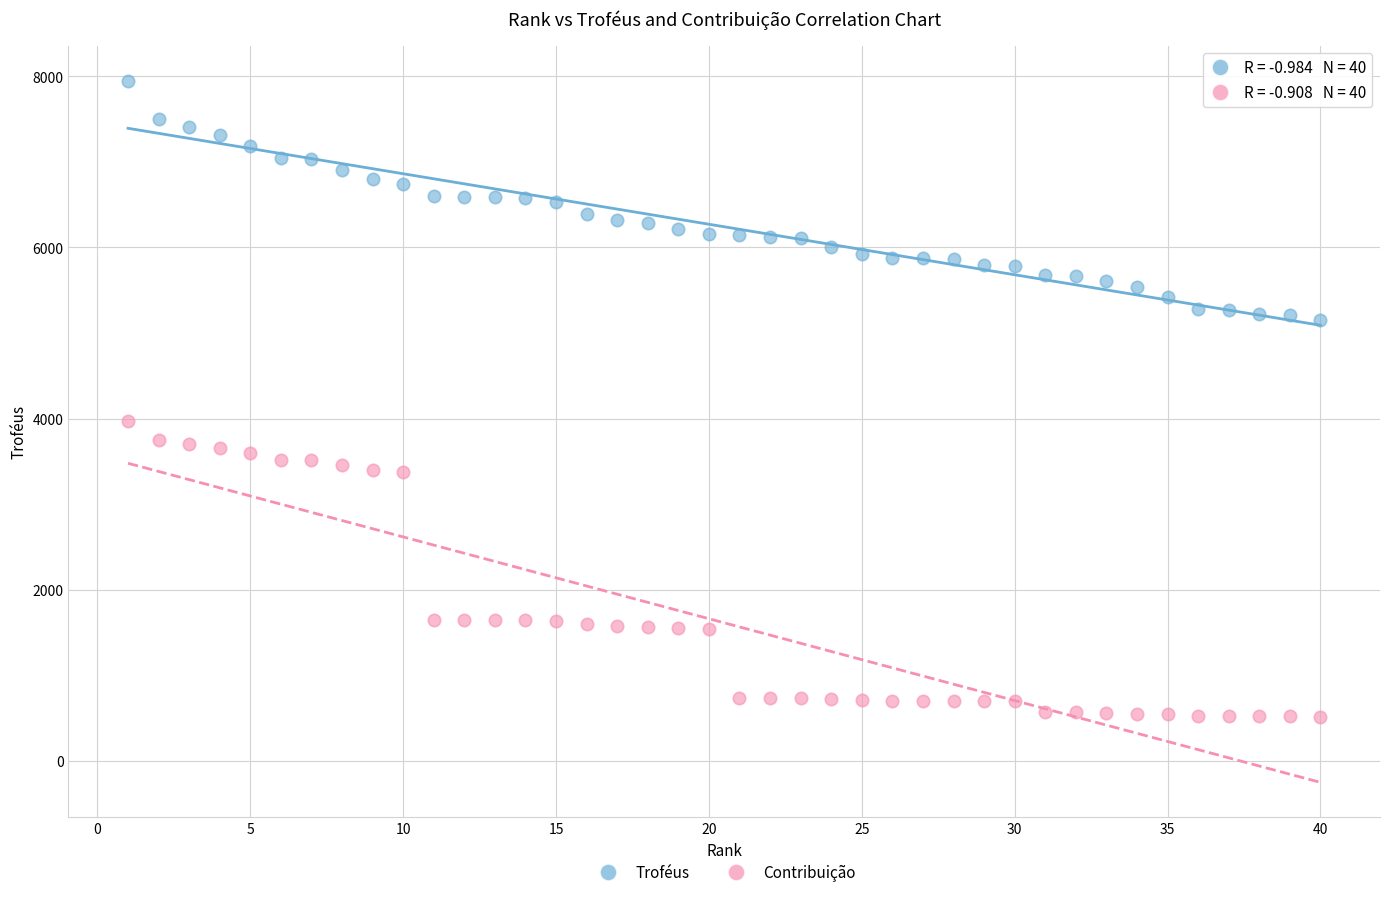

Which series reaches the maximum Y coordinate?

Troféus